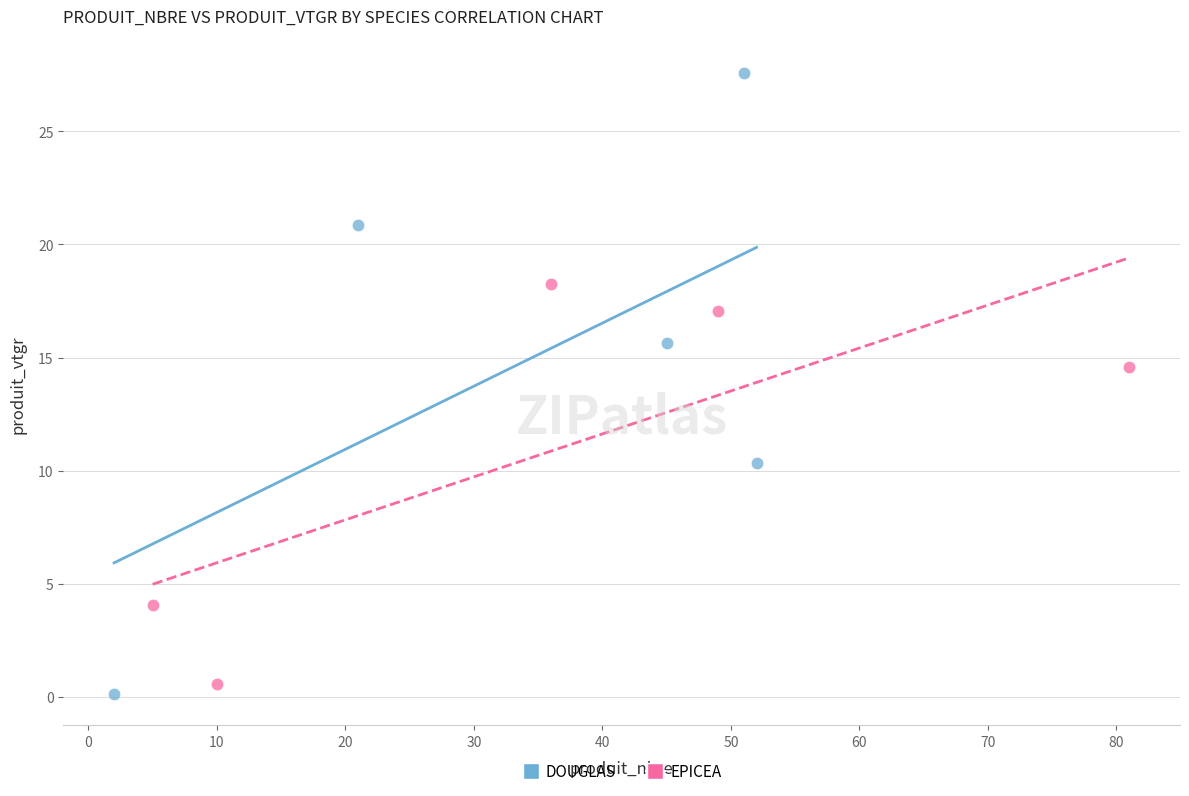

Which series reaches the maximum Y coordinate?

DOUGLAS